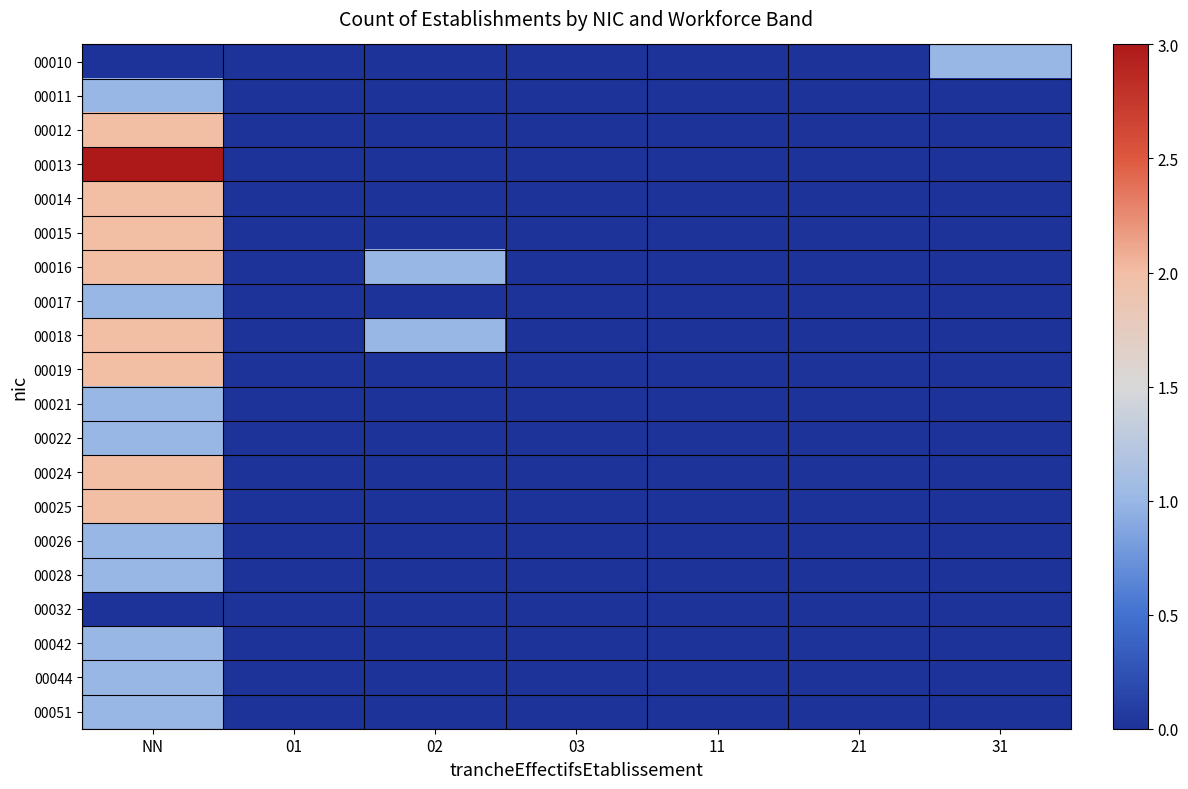

What is the maximum value shown in the chart?

3